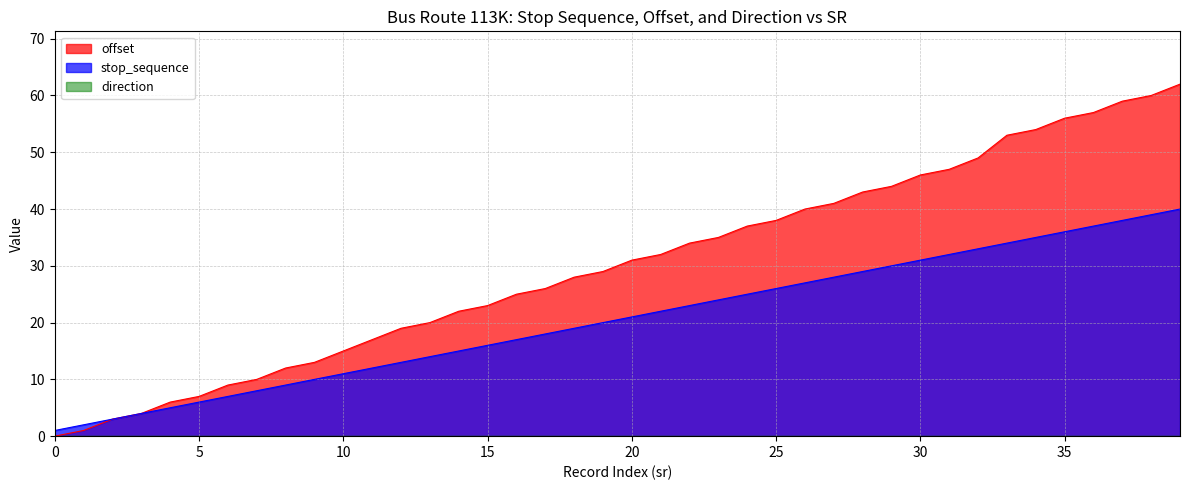

At which label does offset reach its peak?

39